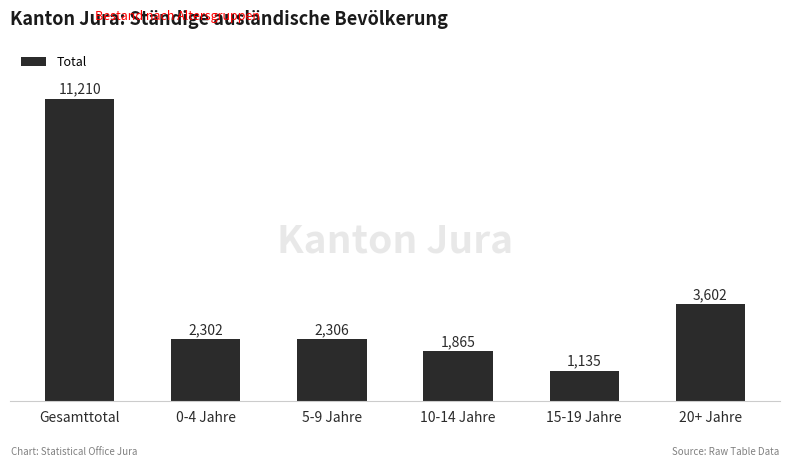

List the labels in order of value, largest first.

Gesamttotal, 20+ Jahre, 5-9 Jahre, 0-4 Jahre, 10-14 Jahre, 15-19 Jahre